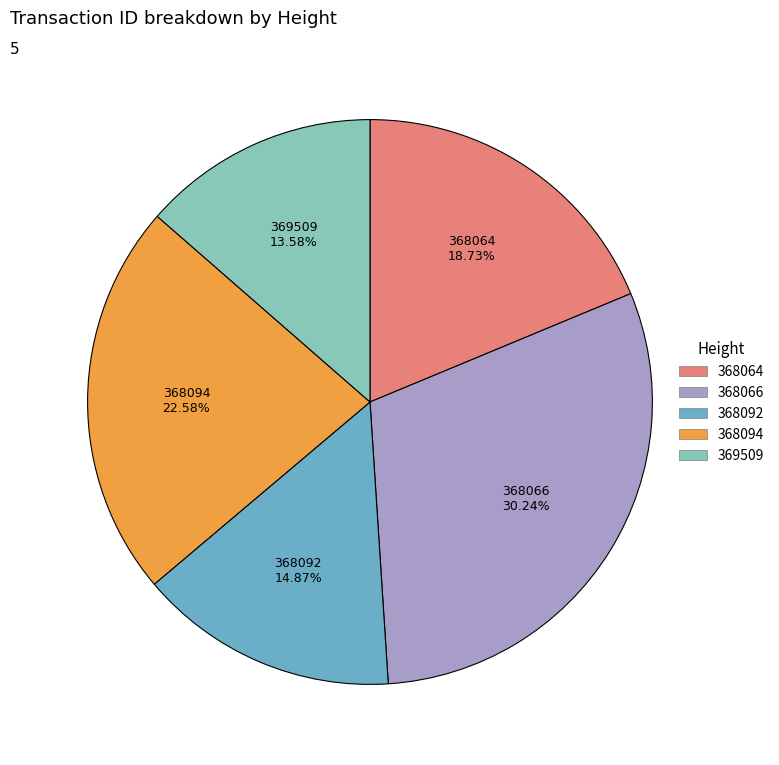

To the nearest percent, what is the combined percentage of 368094 and 368064?

41%